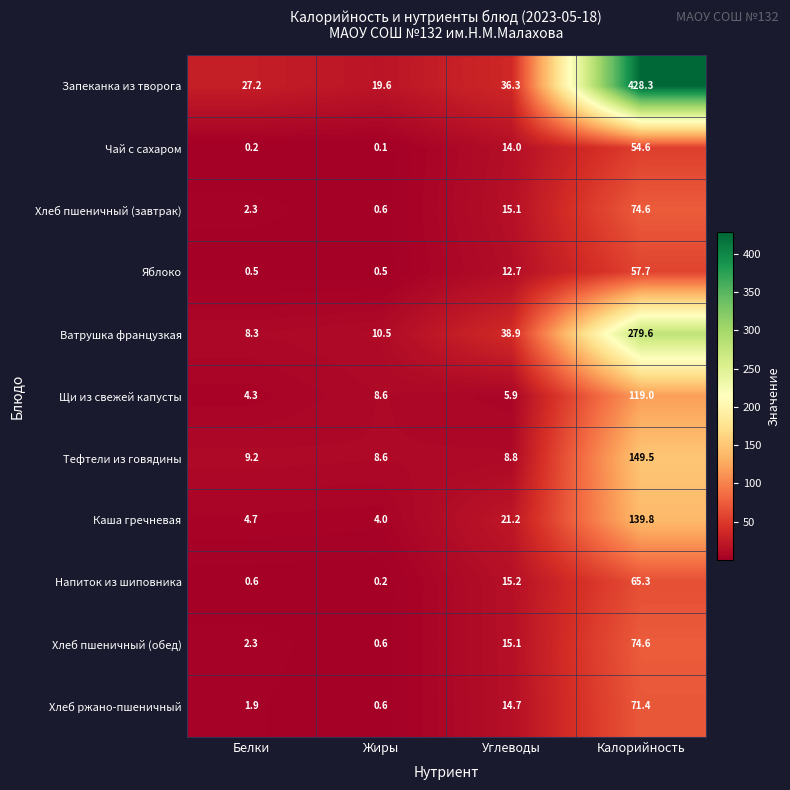

What is the spread (max minus min) of values at Жиры?

19.5